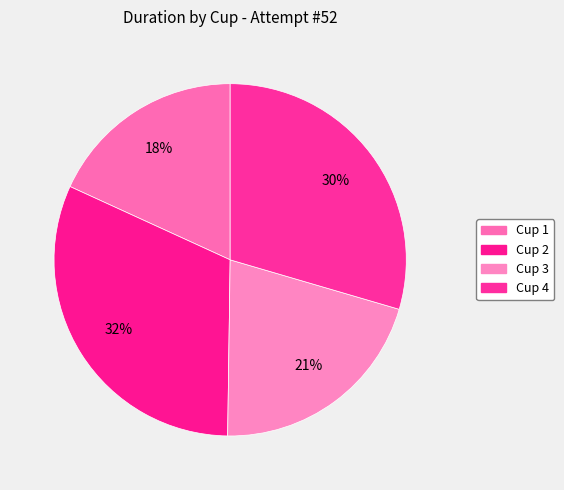

True or false: Cup 1 accounts for 18% of the total.

True